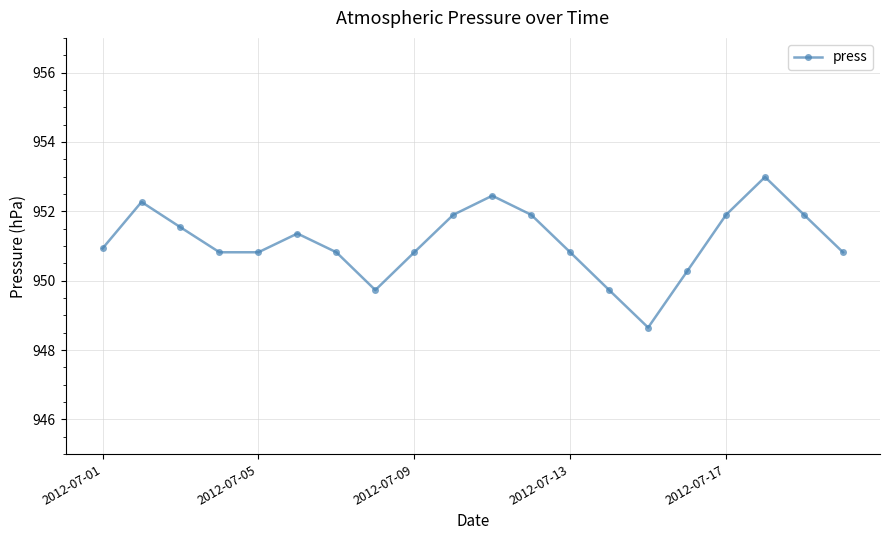

What is the maximum value shown in the chart?

953.0